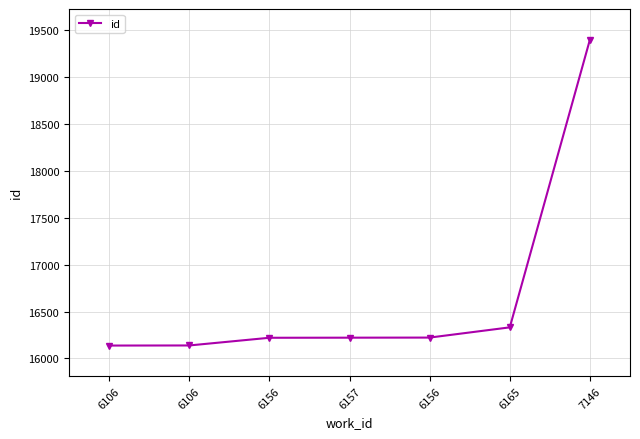

What is the label of the 1st point from the left?

6106